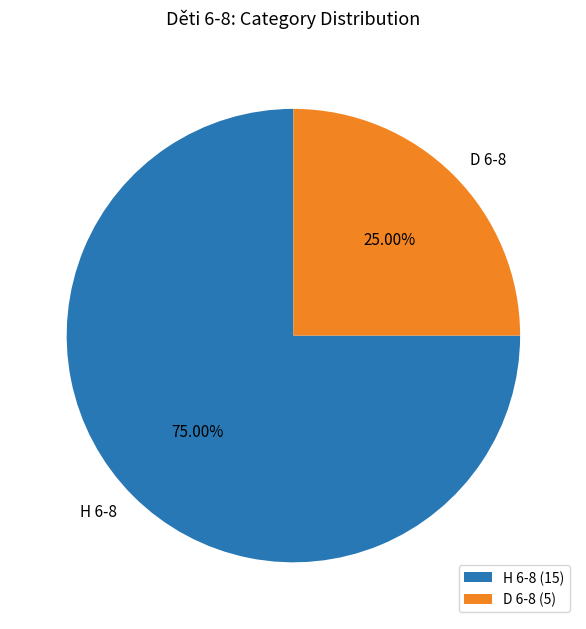

Combined, what portion of the pie is D 6-8 and H 6-8?

100.0%